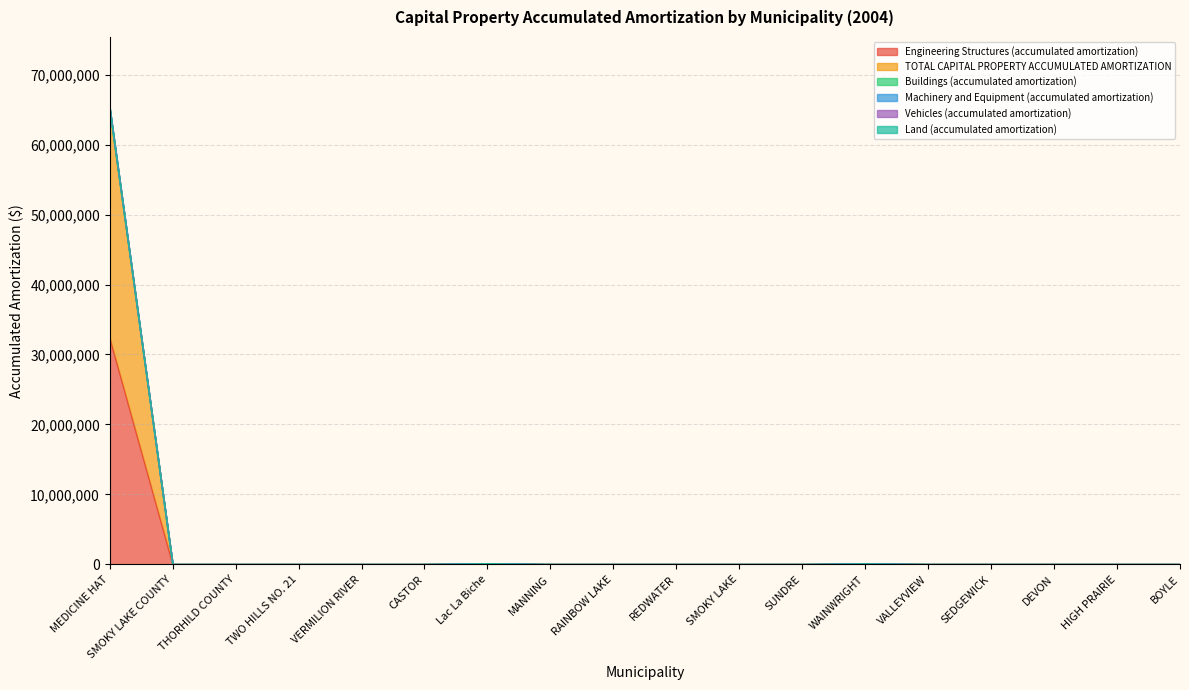

In Machinery and Equipment (accumulated amortization), how many points are higher than both neighbors (excluding endpoints)?

2